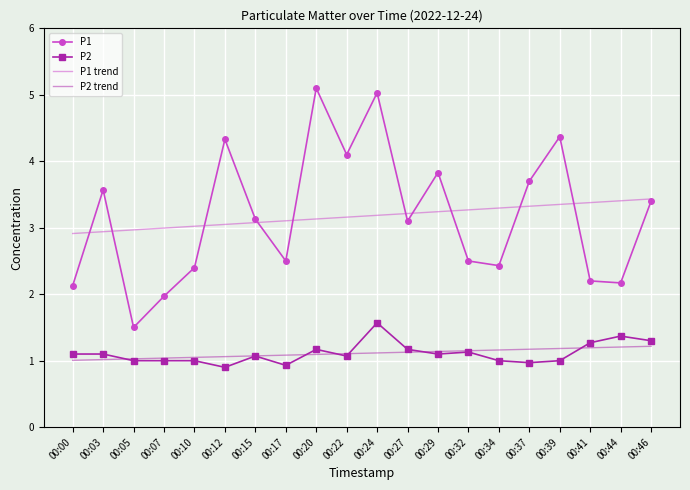

True or false: P1 has more than 2 points higher than both neighbors.

True